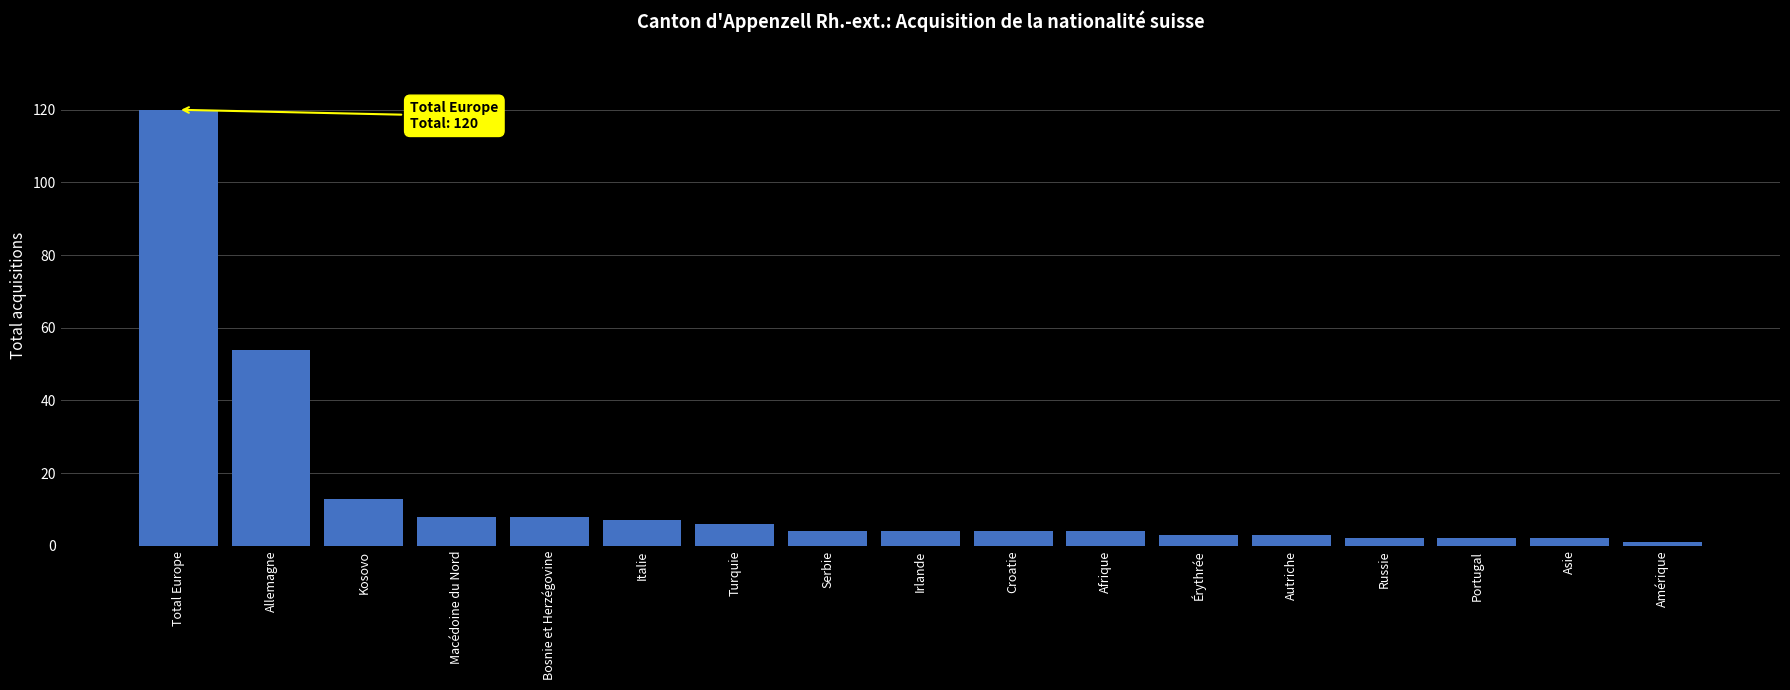

What is the sum of all values?

245